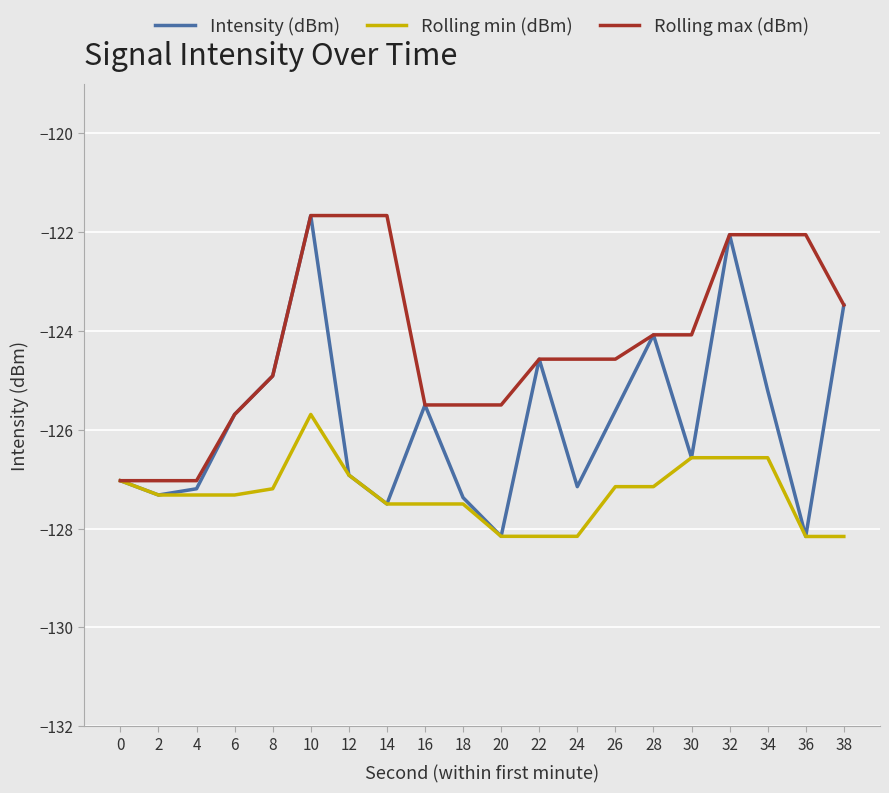

Is it true that Rolling min (dBm) equals -127.5 at 18?

True